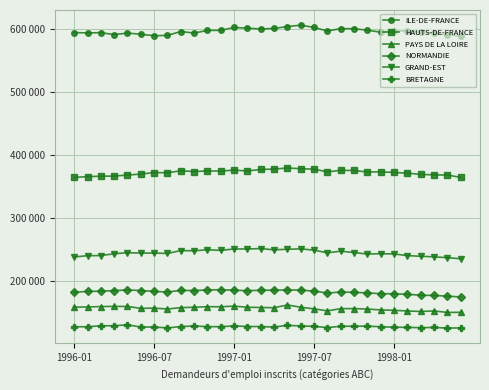

Where is the first local maximum for HAUTS-DE-FRANCE?

1996-07